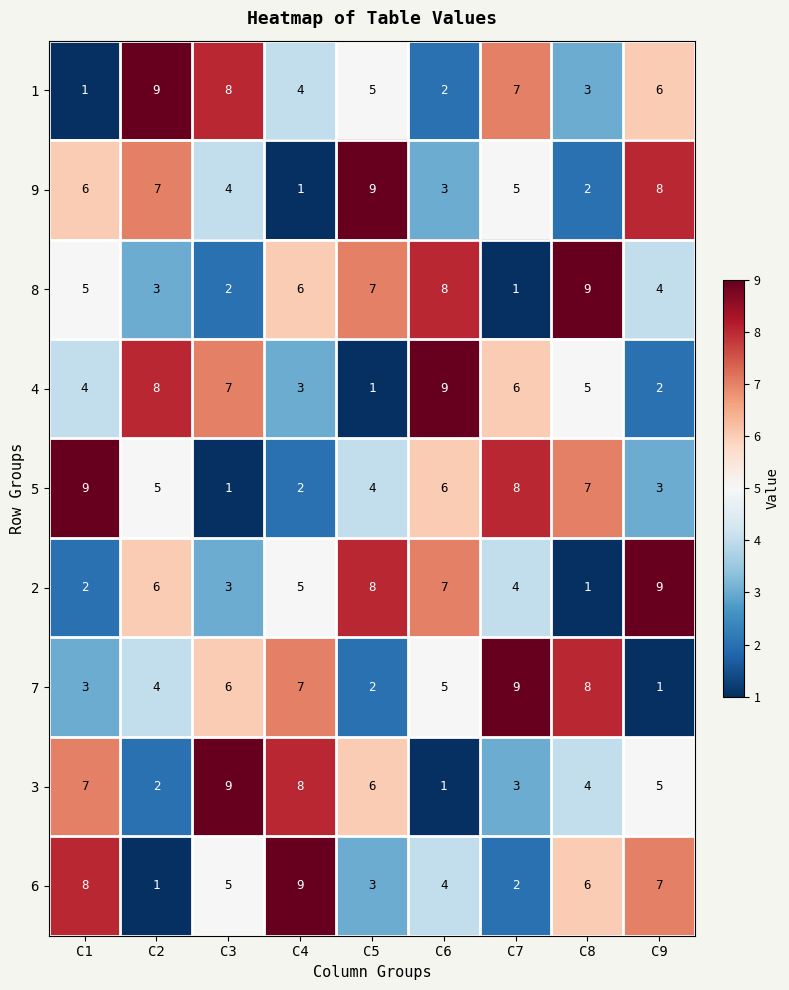

What is the difference between the 5 values at C4 and C2?

3